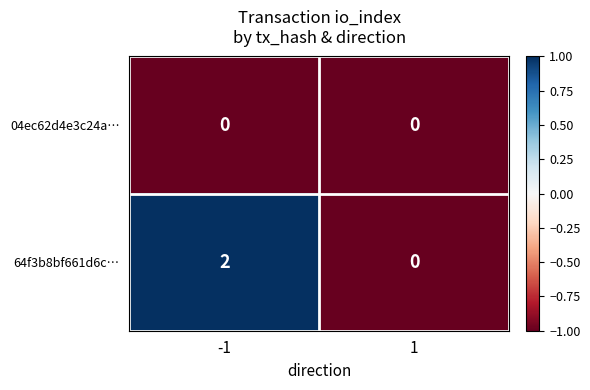

Reading left to right, transcribe all the data shown in this chart.

04ec62d4e3c24a…: -1=0	1=0
64f3b8bf661d6c…: -1=2	1=0